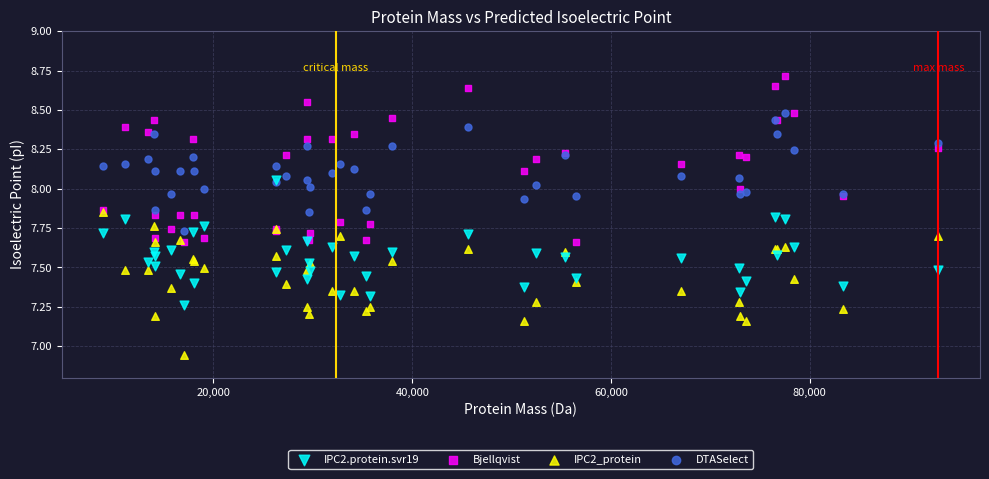

Which series has the largest Y range (max minus min)?

Bjellqvist